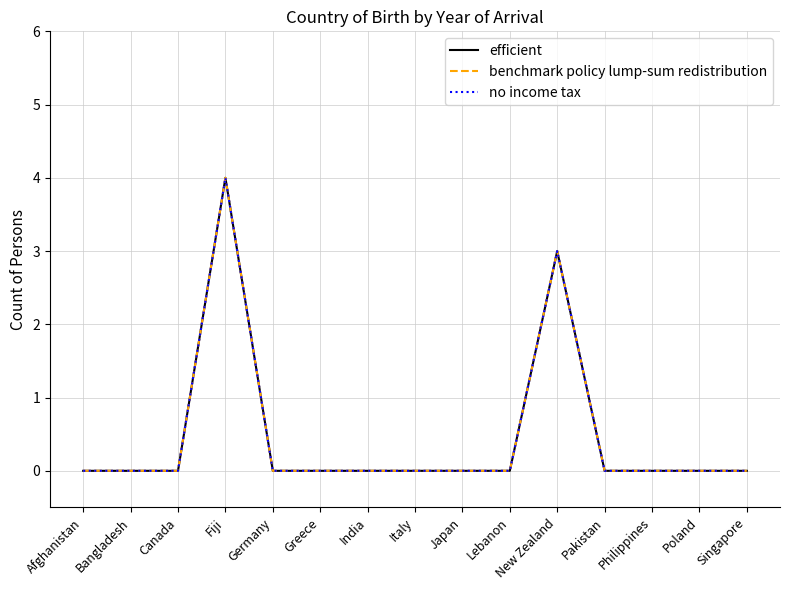

Between Fiji and Poland, which is larger?

Fiji